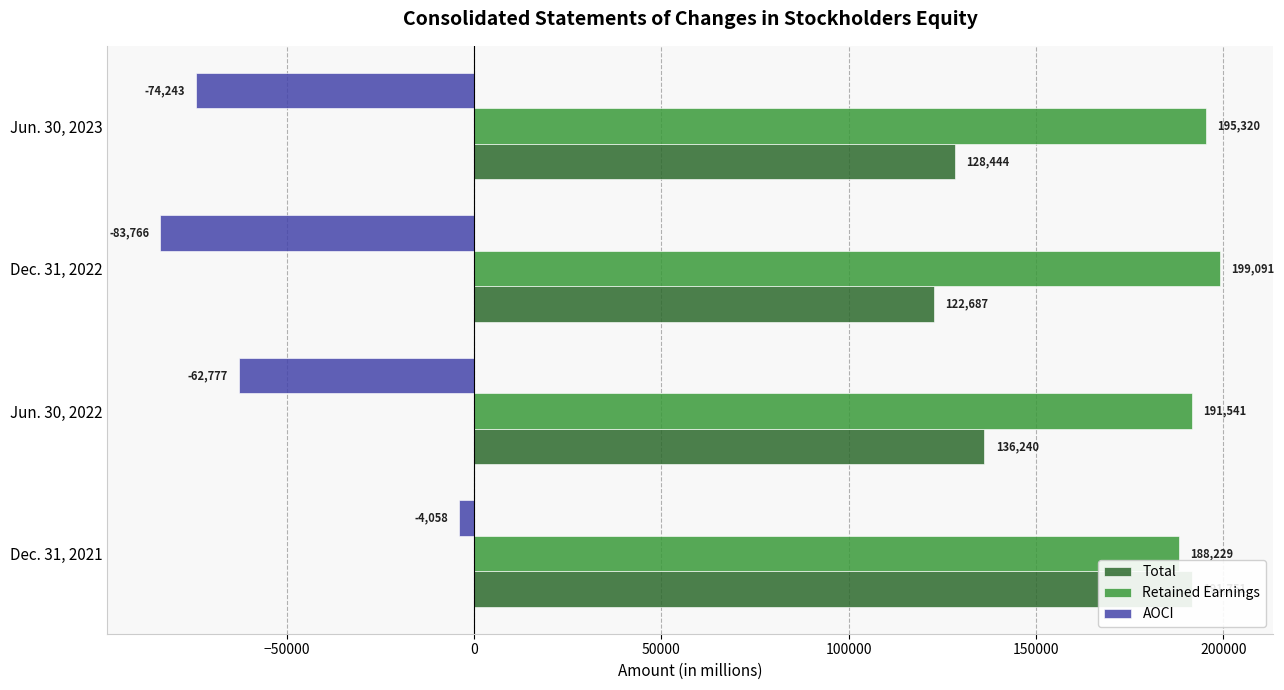

What is the greatest value displayed?

199091